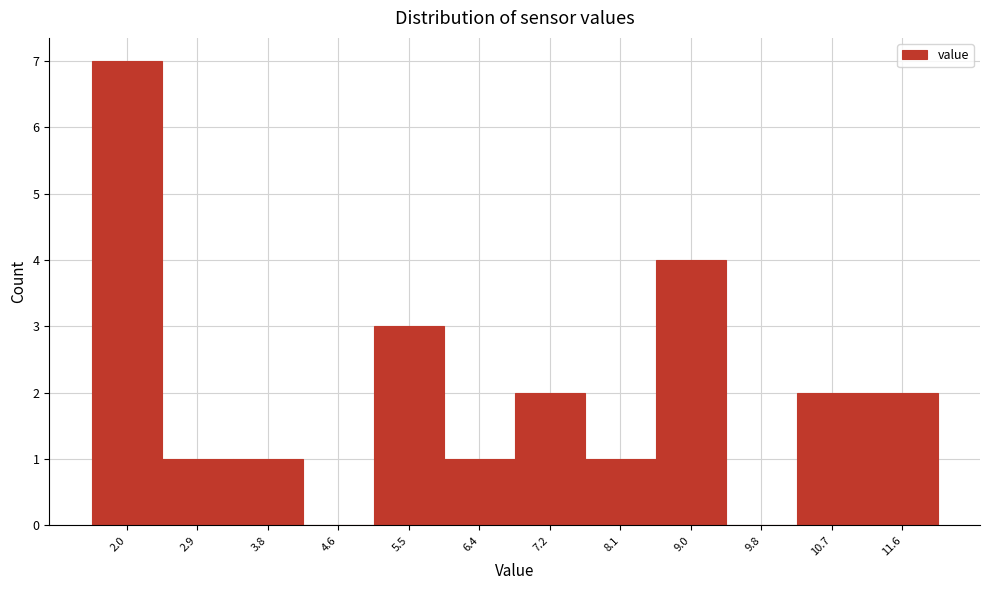

Reading left to right, transcribe this chart: for each bar, give the range it covers on the x-axis and its height. Neither the bar edges nor the heights are printed on the chart, so give them approximately, as read against the axes.

1.6 to 2.5: 7
2.5 to 3.3: 1
3.3 to 4.2: 1
4.2 to 5.1: 0
5.1 to 5.9: 3
5.9 to 6.8: 1
6.8 to 7.7: 2
7.7 to 8.5: 1
8.5 to 9.4: 4
9.4 to 10.3: 0
10.3 to 11.1: 2
11.1 to 12.0: 2